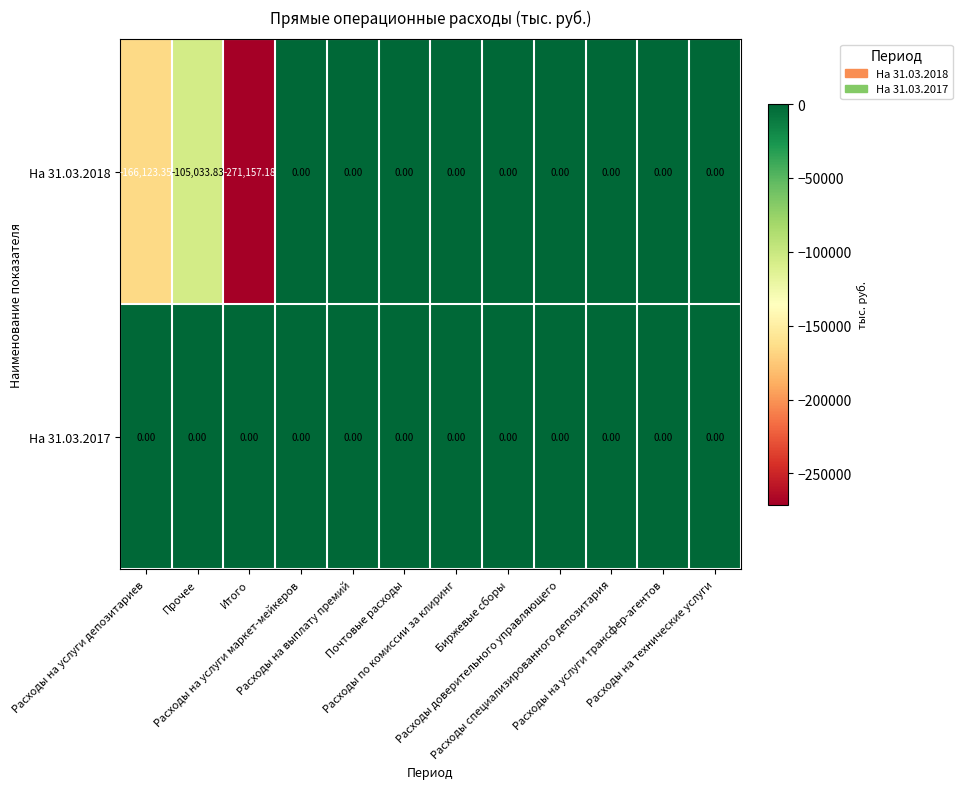

Count the number of data series in this chart.

2